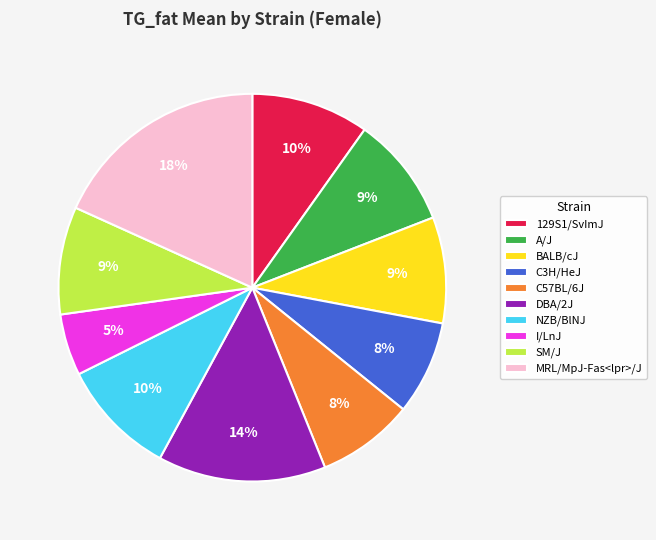

Does MRL/MpJ-Fas<lpr>/J represent more than half of the total?

No